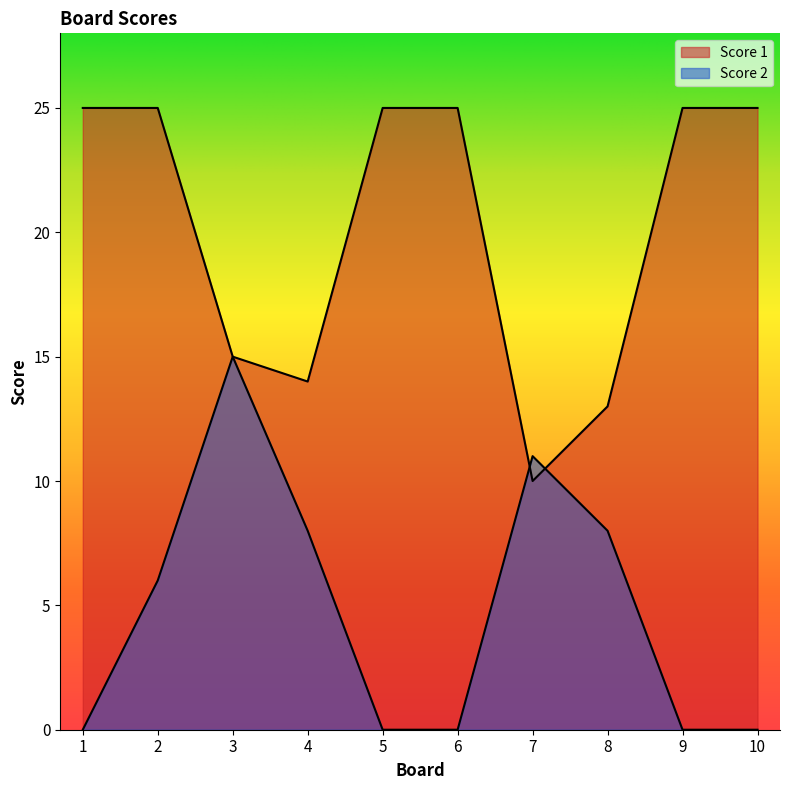

The value of Score 1 at 9 is 25. True or false?

True